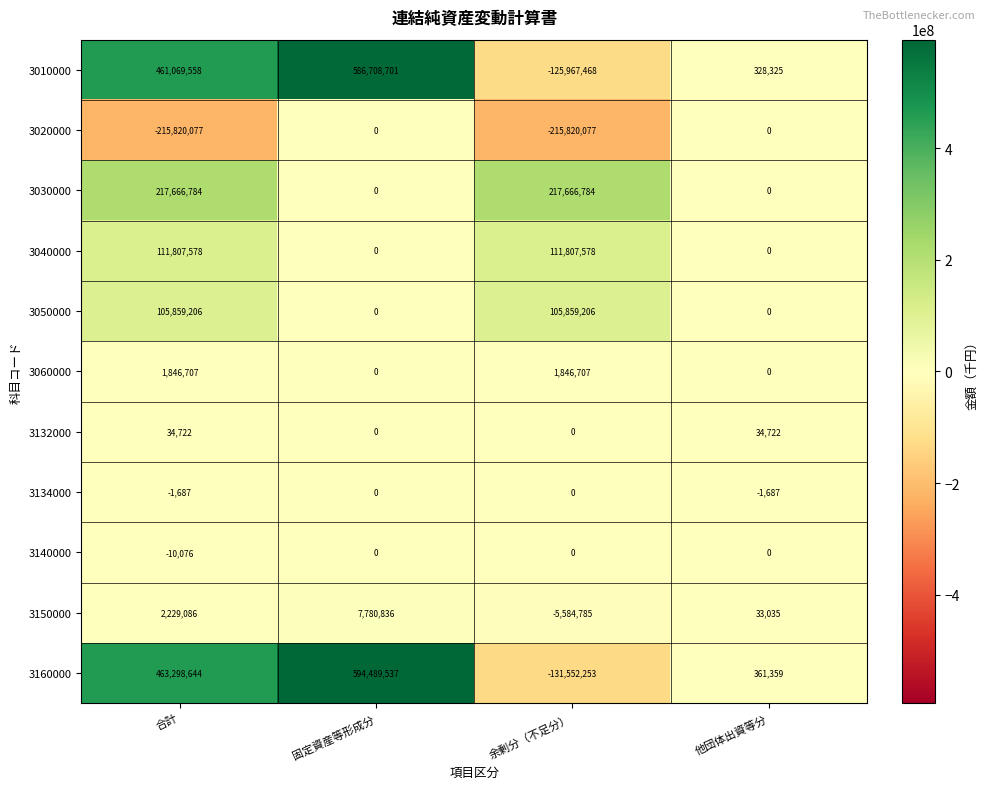

Is it true that 3160000 equals 594489537 at 固定資産等形成分?

True